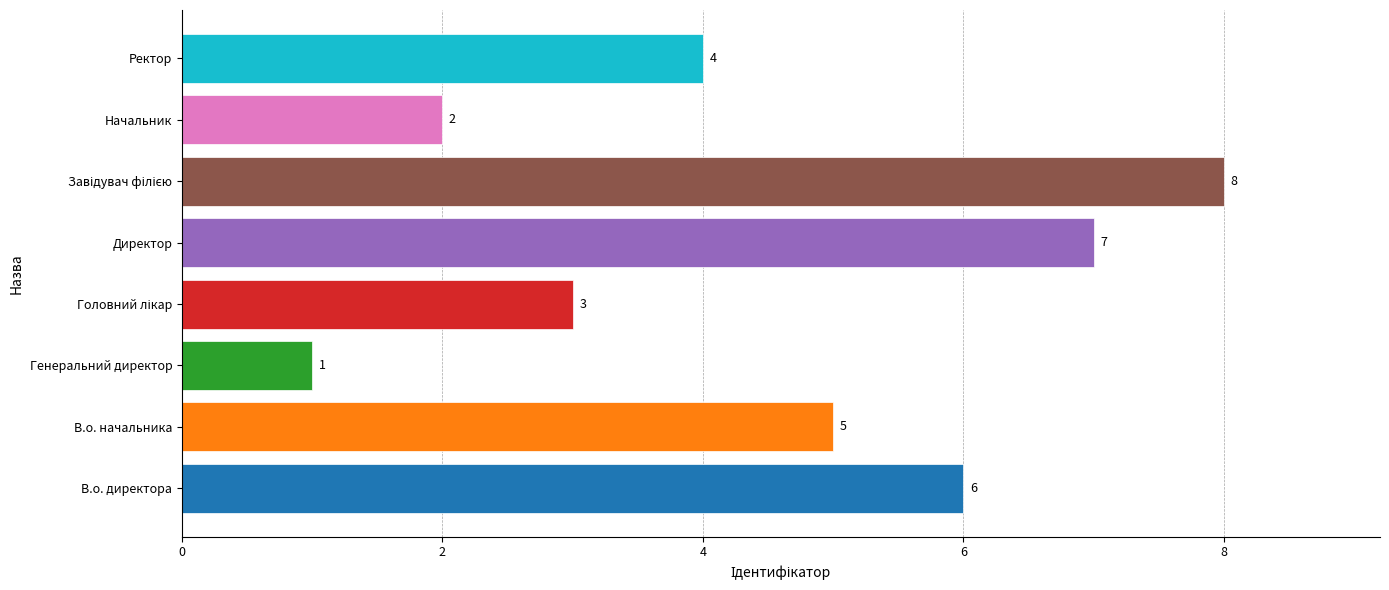

True or false: the data shows 2 at Начальник.

True